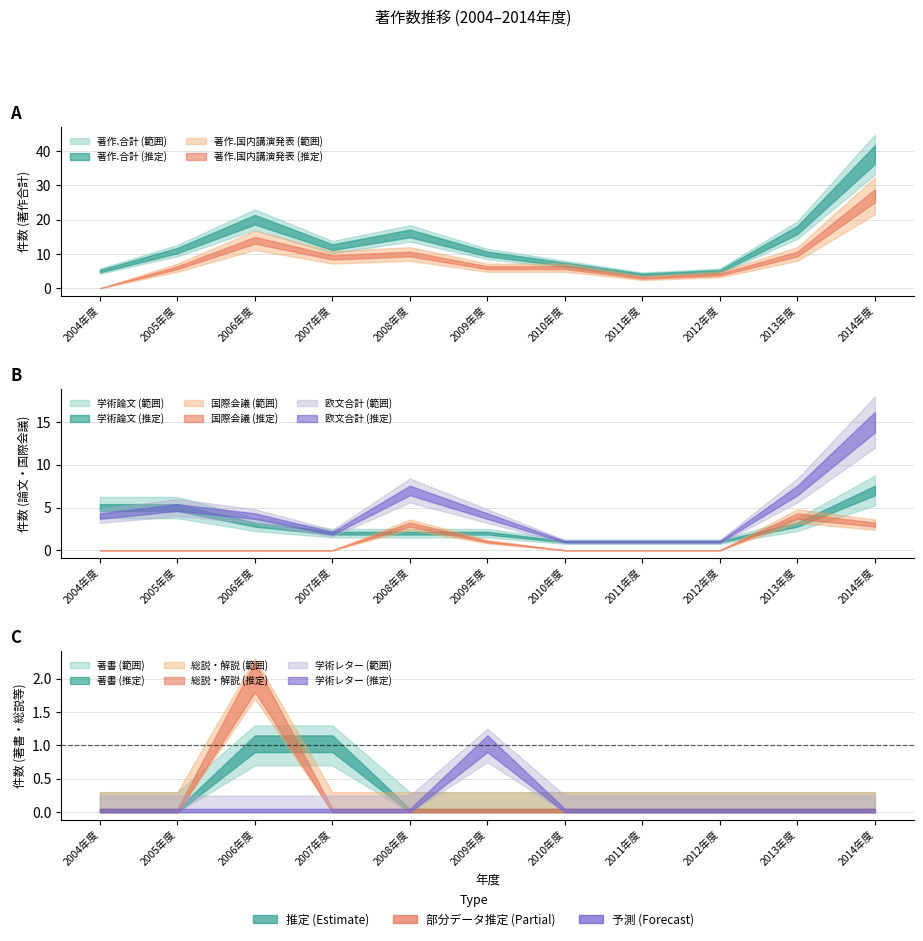

What is the total value across all series at 2009年度?

23